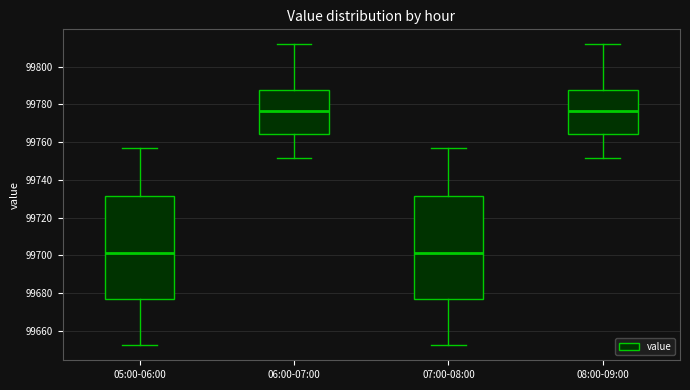

Where does the lower whisker of the box for 05:00-06:00 end on the y-axis? The values are not printed on the chart, so give them approximately, as read against the axis.

99652